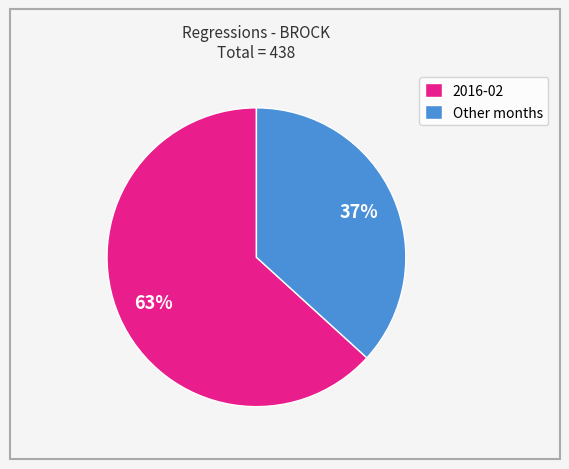

Is the sum of 2016-02 and Other months greater than half?

Yes